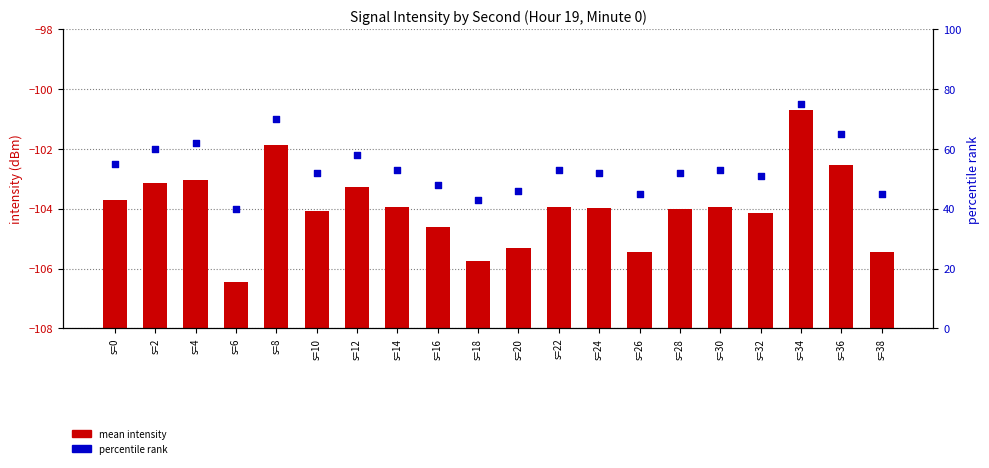

Which series has the largest Y range (max minus min)?

percentile rank within the sample